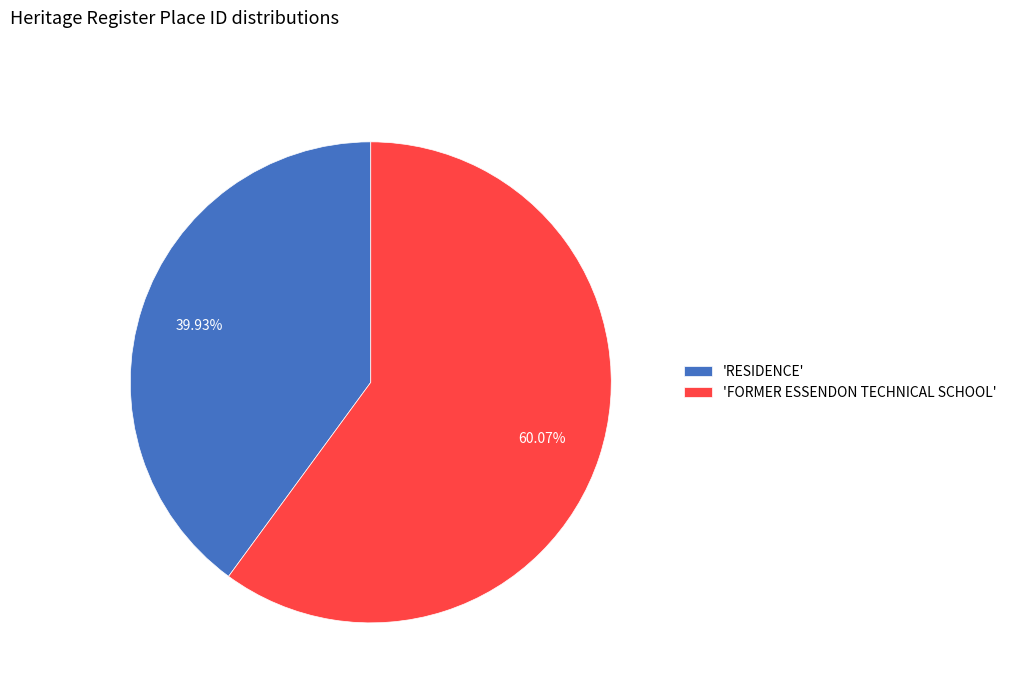

Which category has the biggest portion of the pie?

'FORMER ESSENDON TECHNICAL SCHOOL'